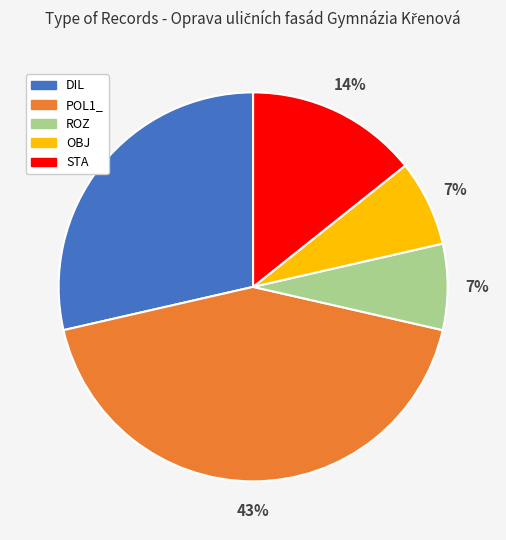

Does any single category account for the majority?

No